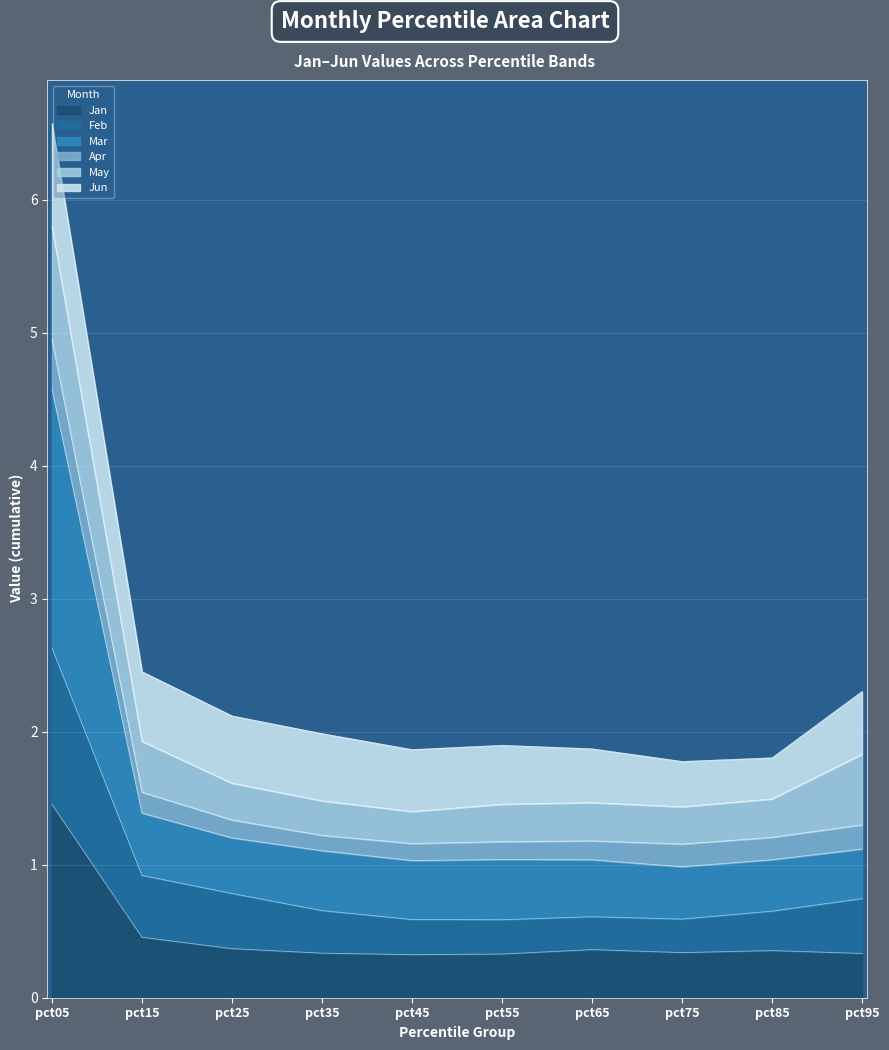

True or false: Mar and Feb intersect in this chart.

False